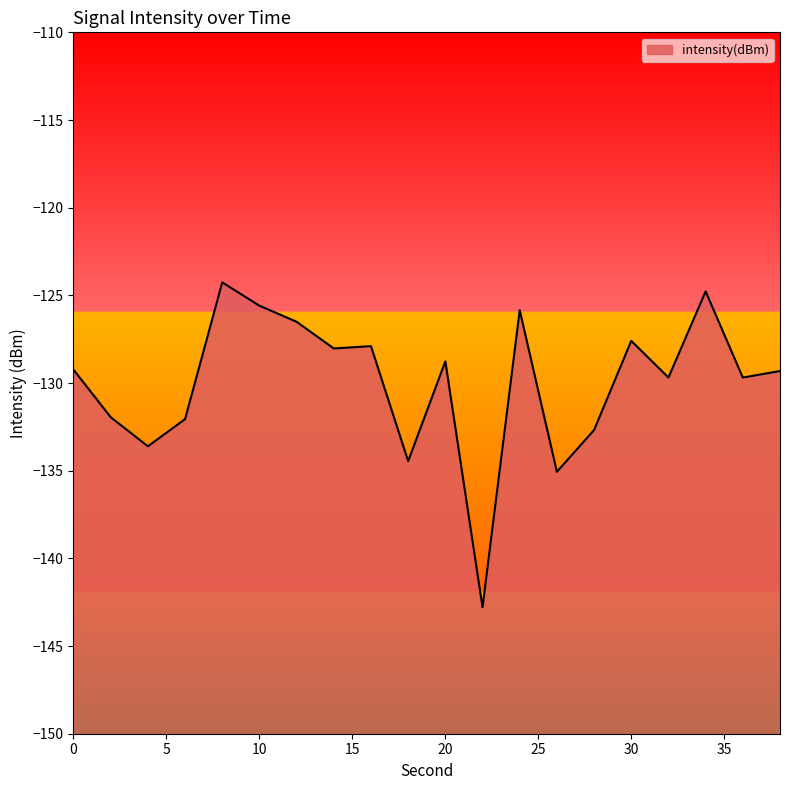

Which category has the highest value across all series?

8